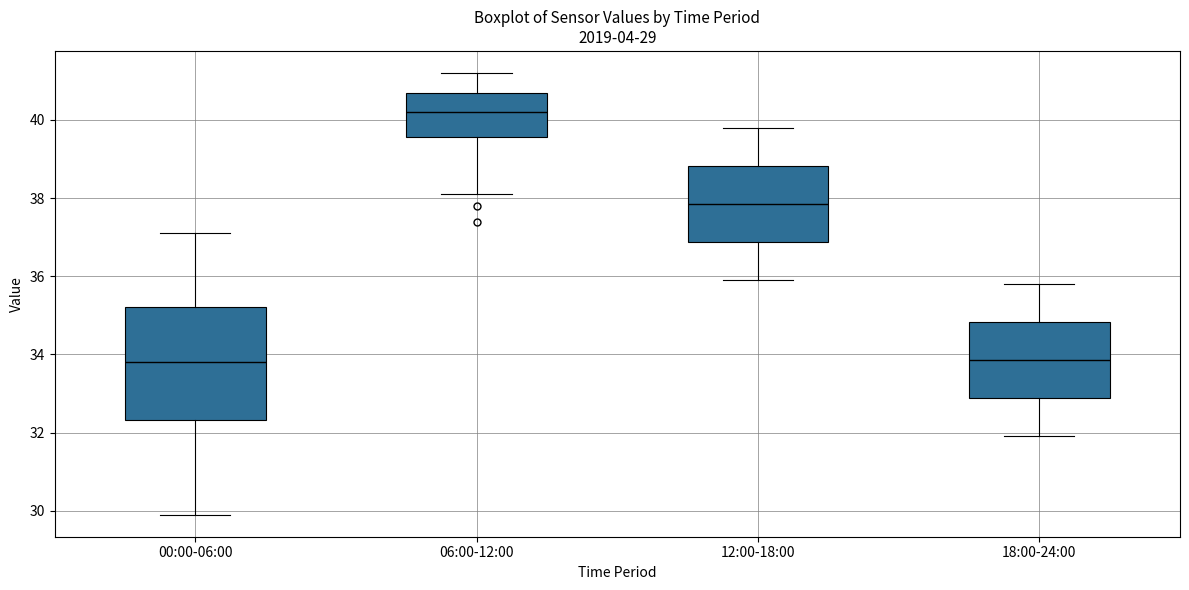

Which box's median line is the highest?

06:00-12:00